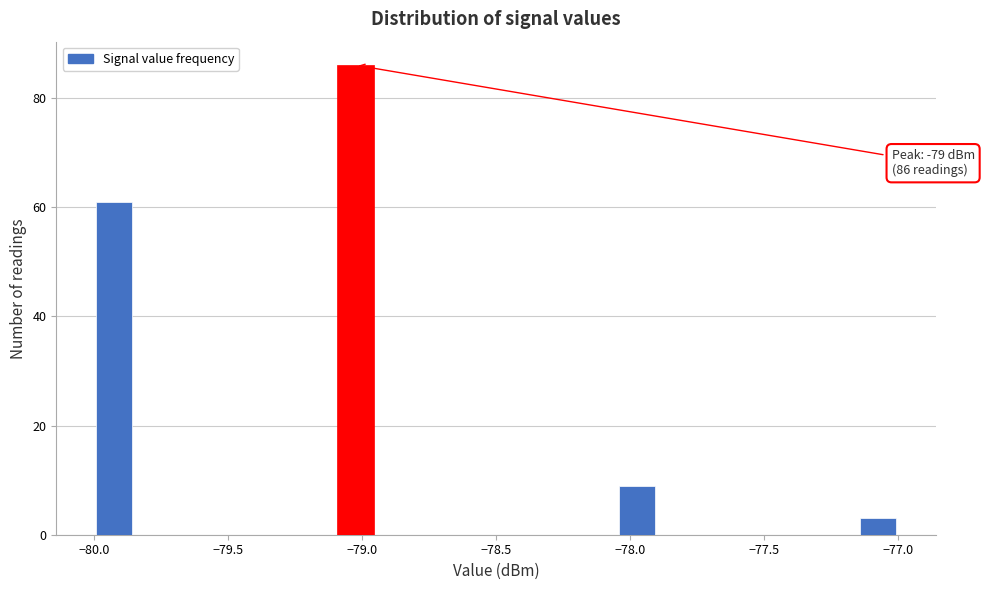

Read against the x-axis, roughly where is the centre of the tallest bar?

-79.00